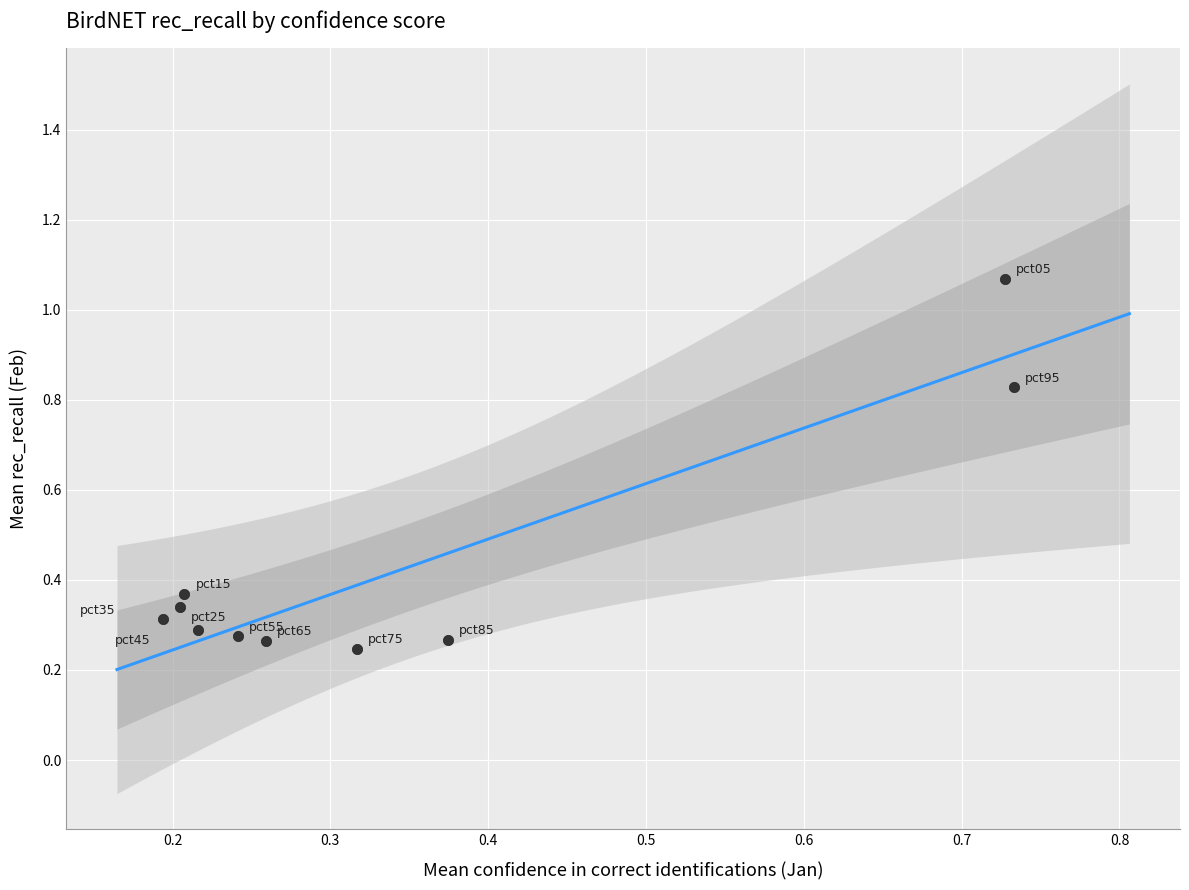

What is the range of X values (max minus min)?

0.5